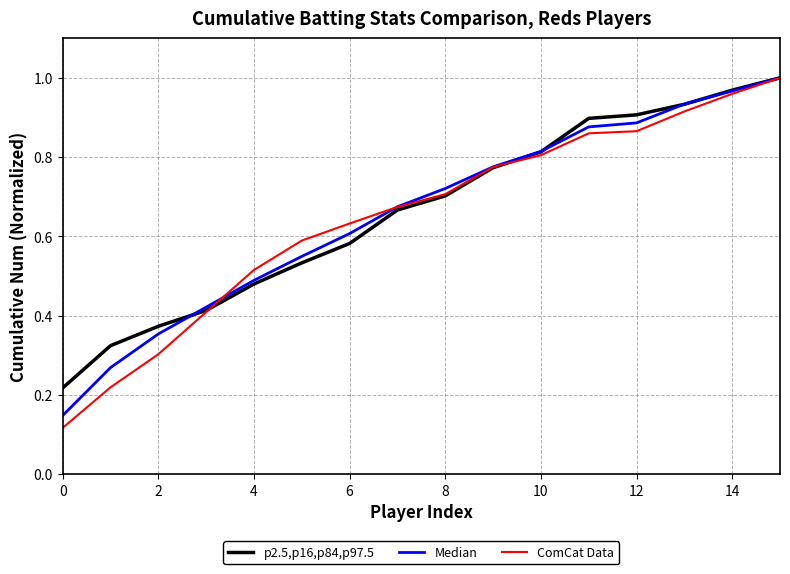

Which series has the largest range (max minus min)?

ComCat Data